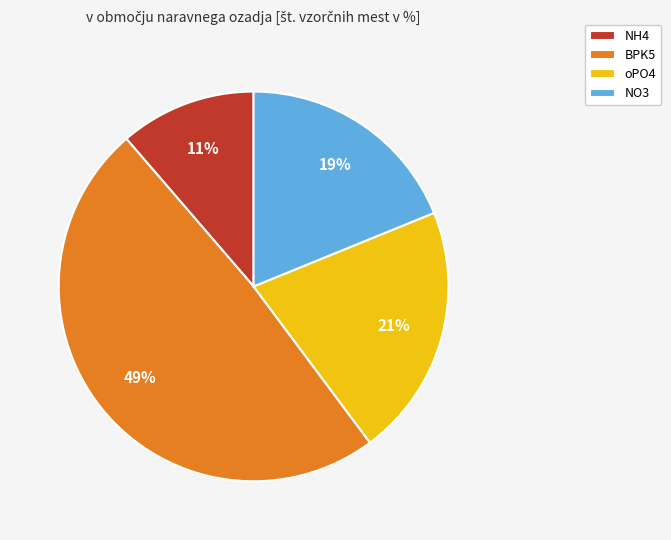

How many slices are in this pie chart?

4